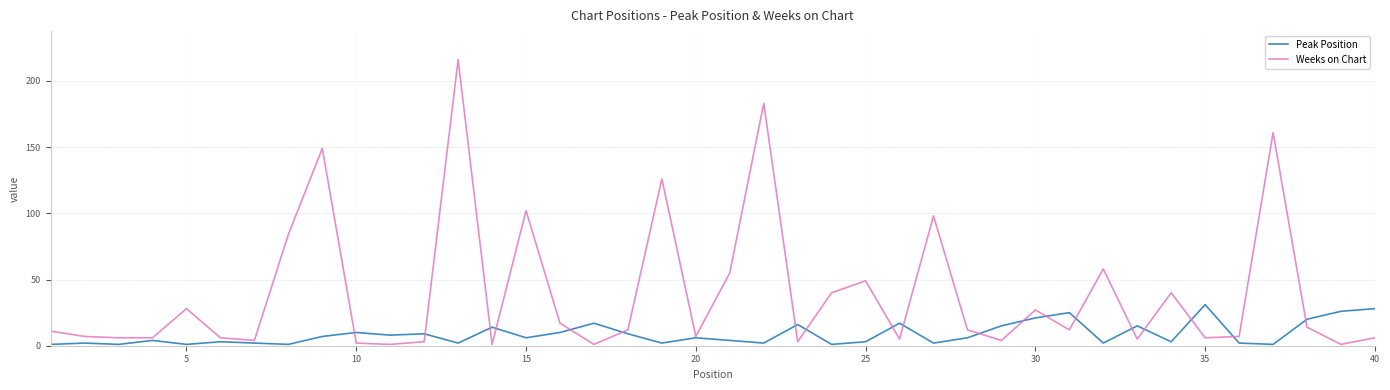

What is the average value of the Peak Position series?

9